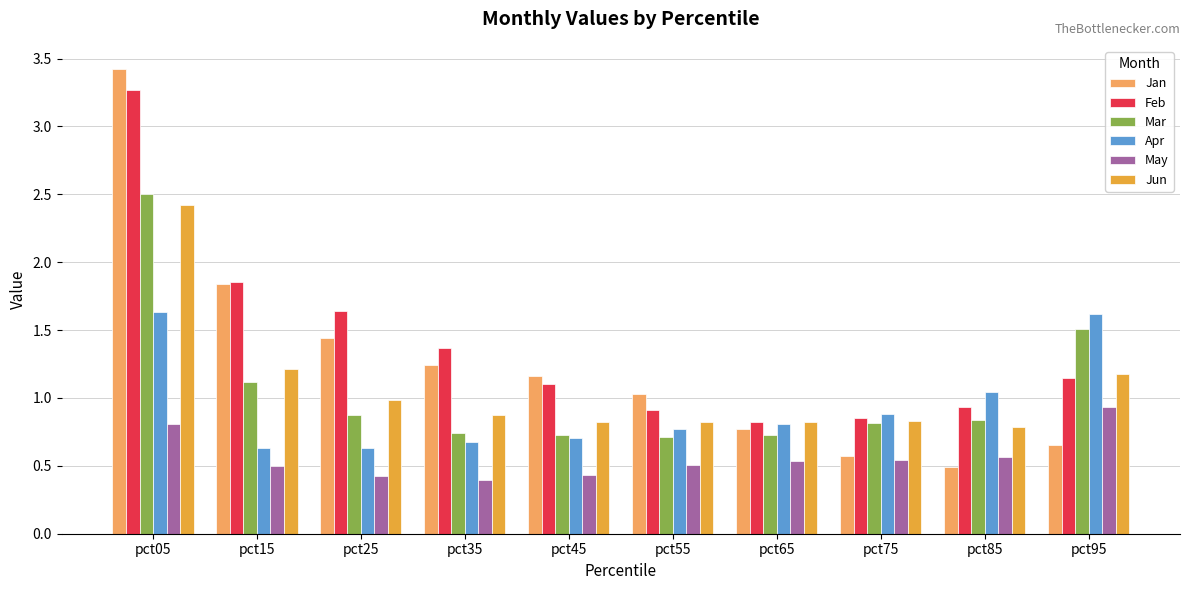

How many data points does each series have?

10